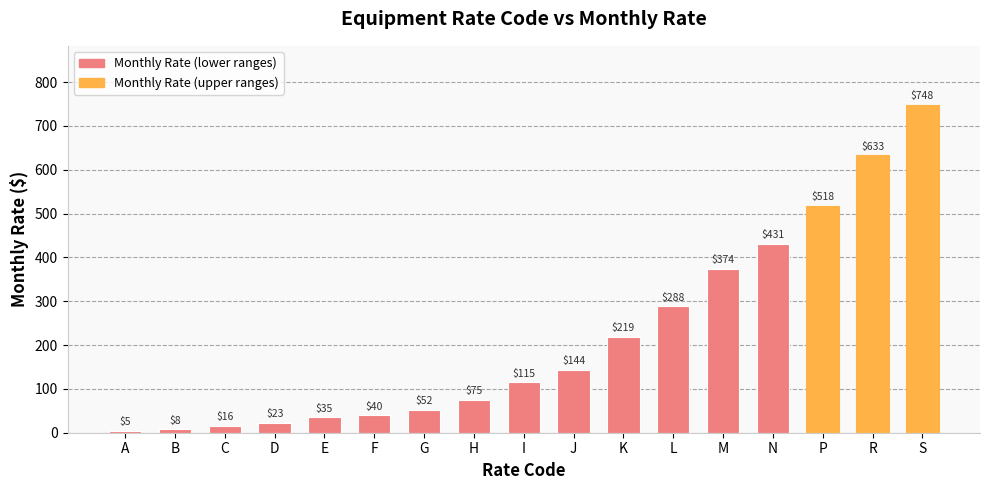

What is the average value?

219